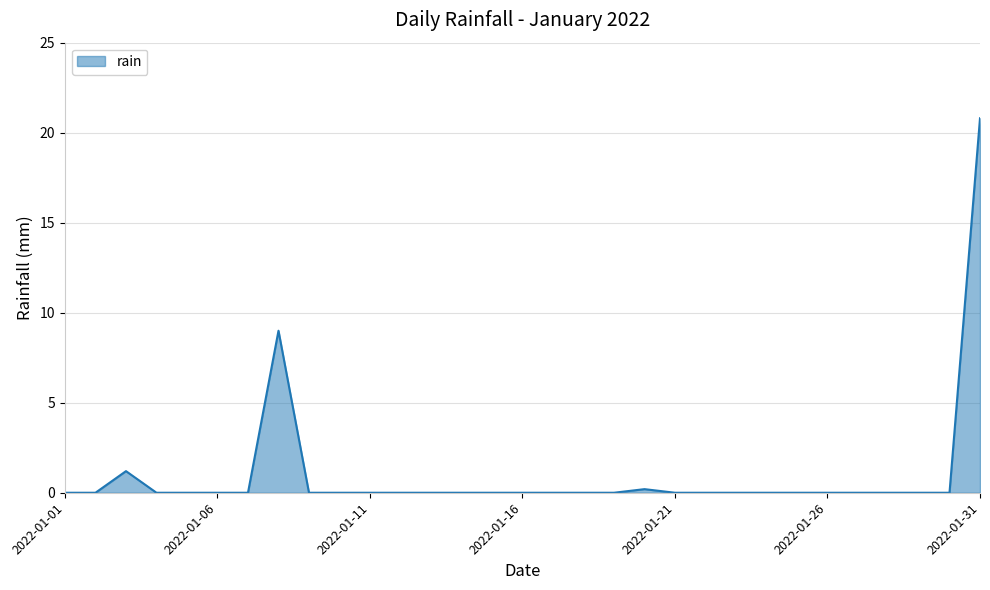

What is the difference between the maximum and minimum values?

20.8